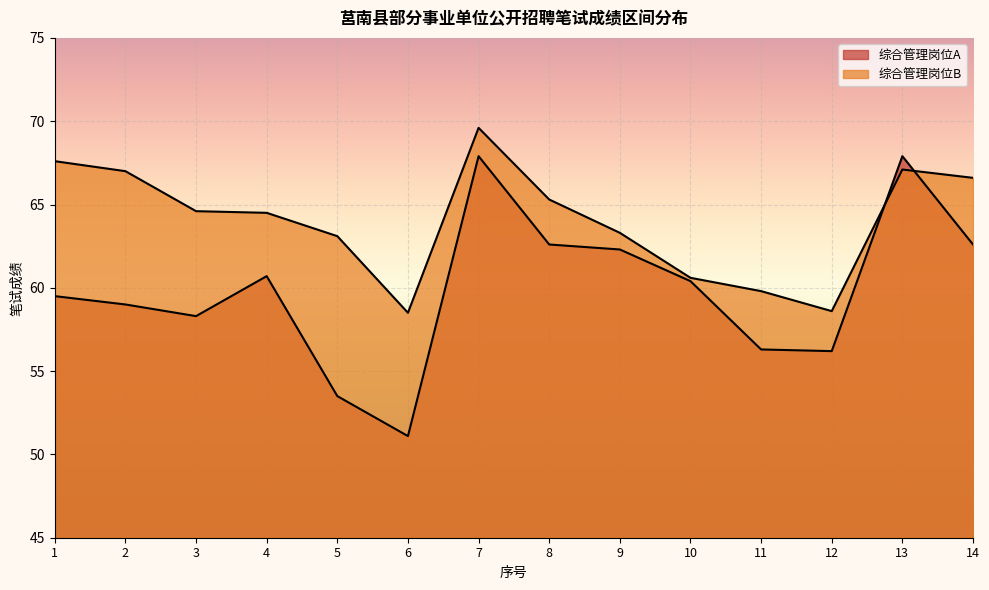

Where is 综合管理岗位B nearest to the value 64?

4